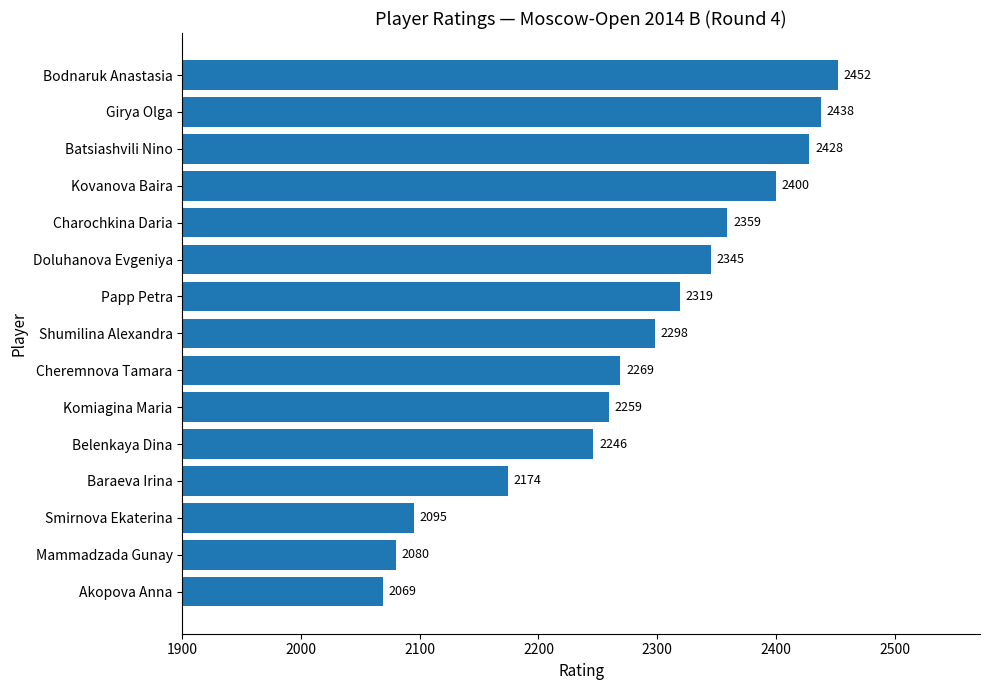

Where is the data nearest to the value 2260?

Komiagina Maria